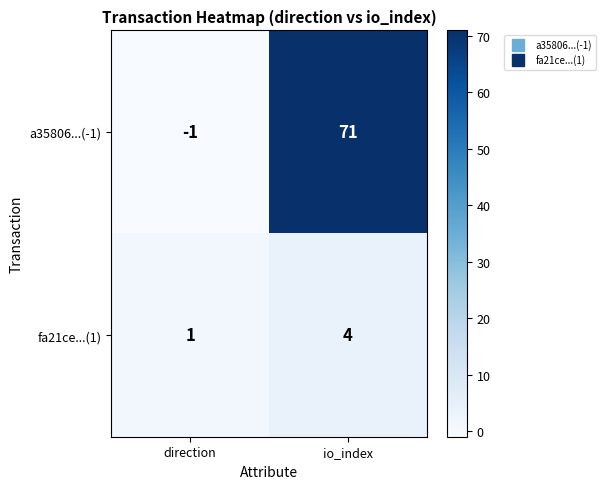

How many data points in fa21ce...(1) are less than 4?

1